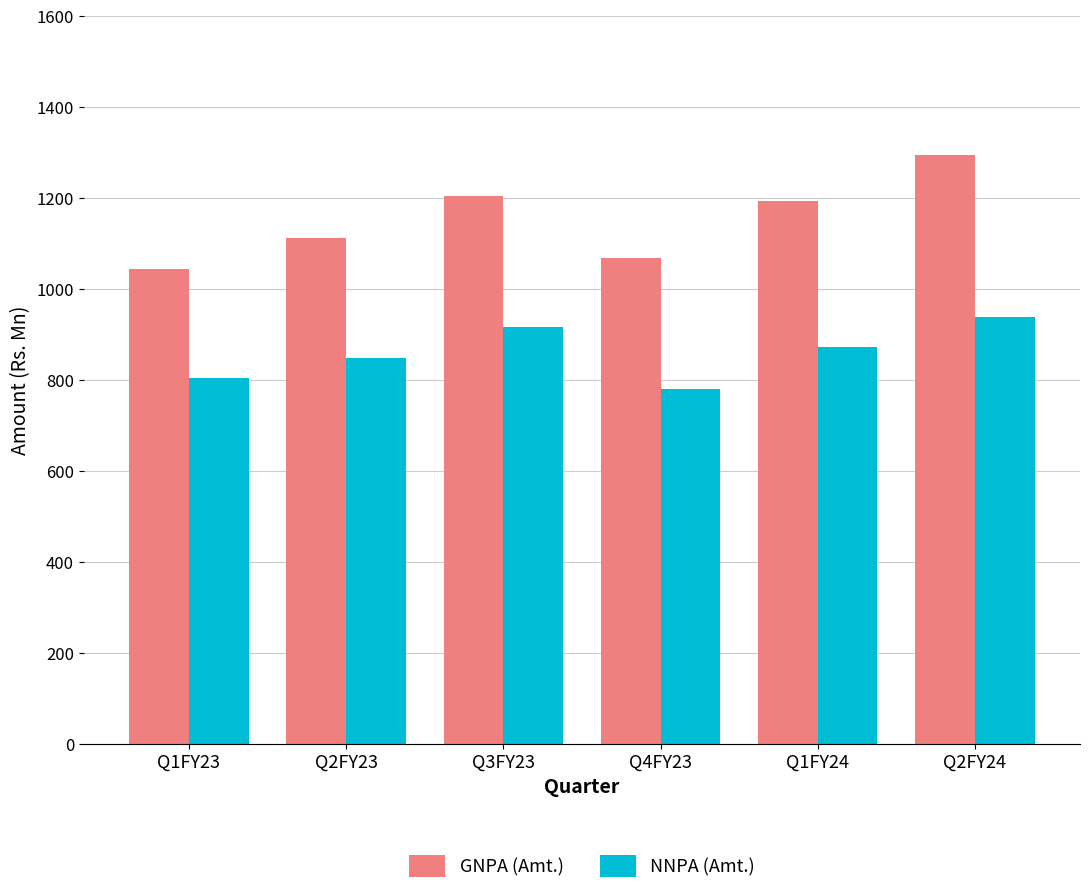

What is the value of the GNPA (Amt.) bar at the 3rd from the left?

1204.0